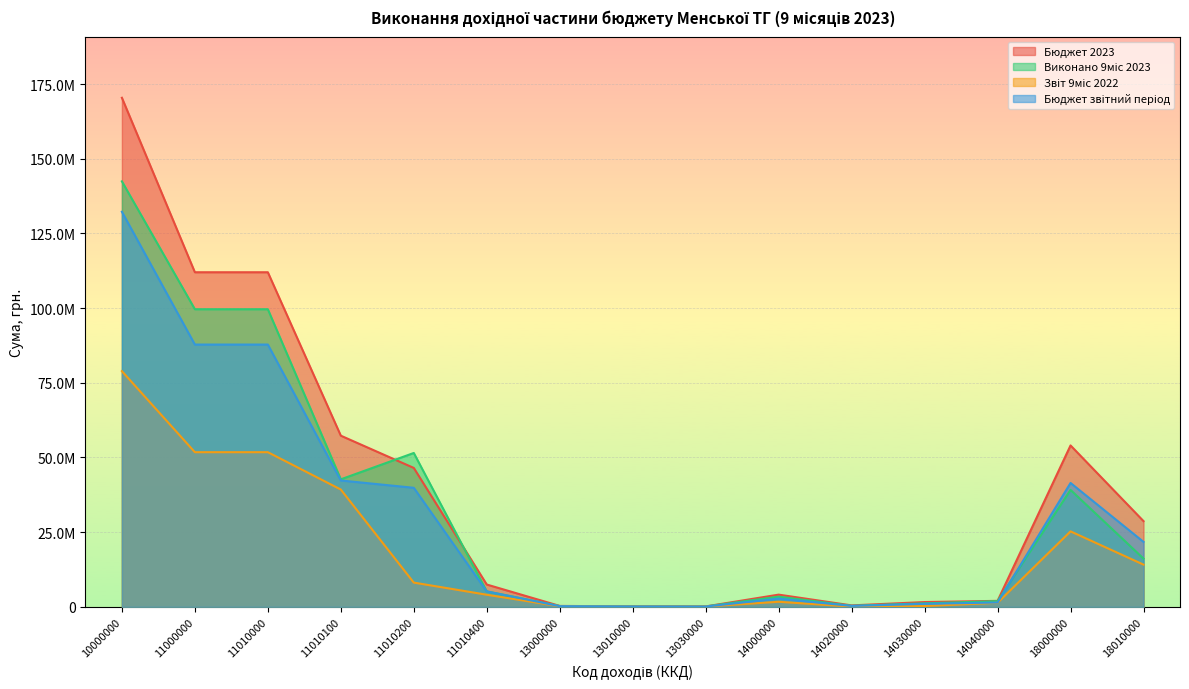

What is the difference between the second highest and second lowest values in the Виконано 9міс 2023 series?

99501417.4